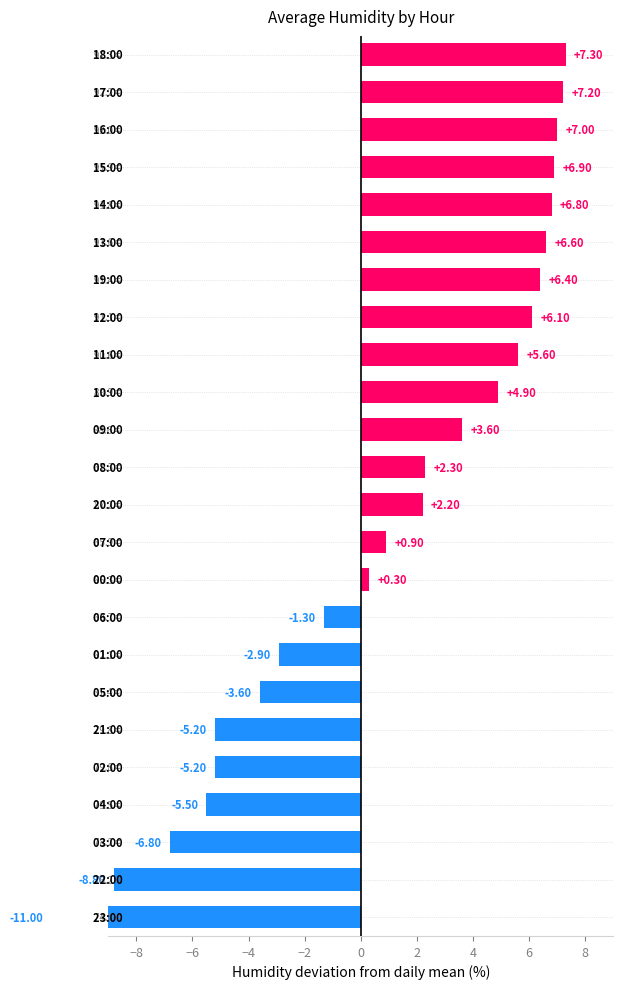

What is the difference between the maximum and minimum values?

18.3